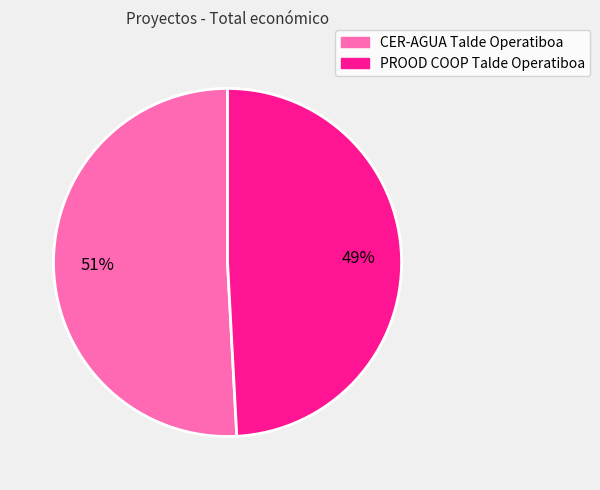

What is the ratio of the value at CER-AGUA Talde Operatiboa to the value at PROOD COOP Talde Operatiboa?

1.0